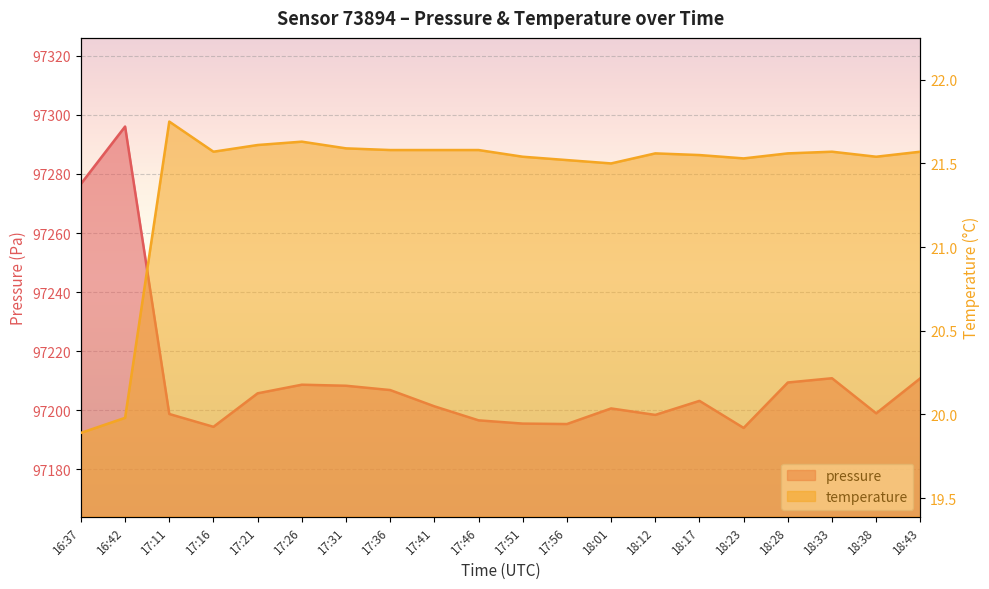

True or false: pressure and temperature intersect in this chart.

False